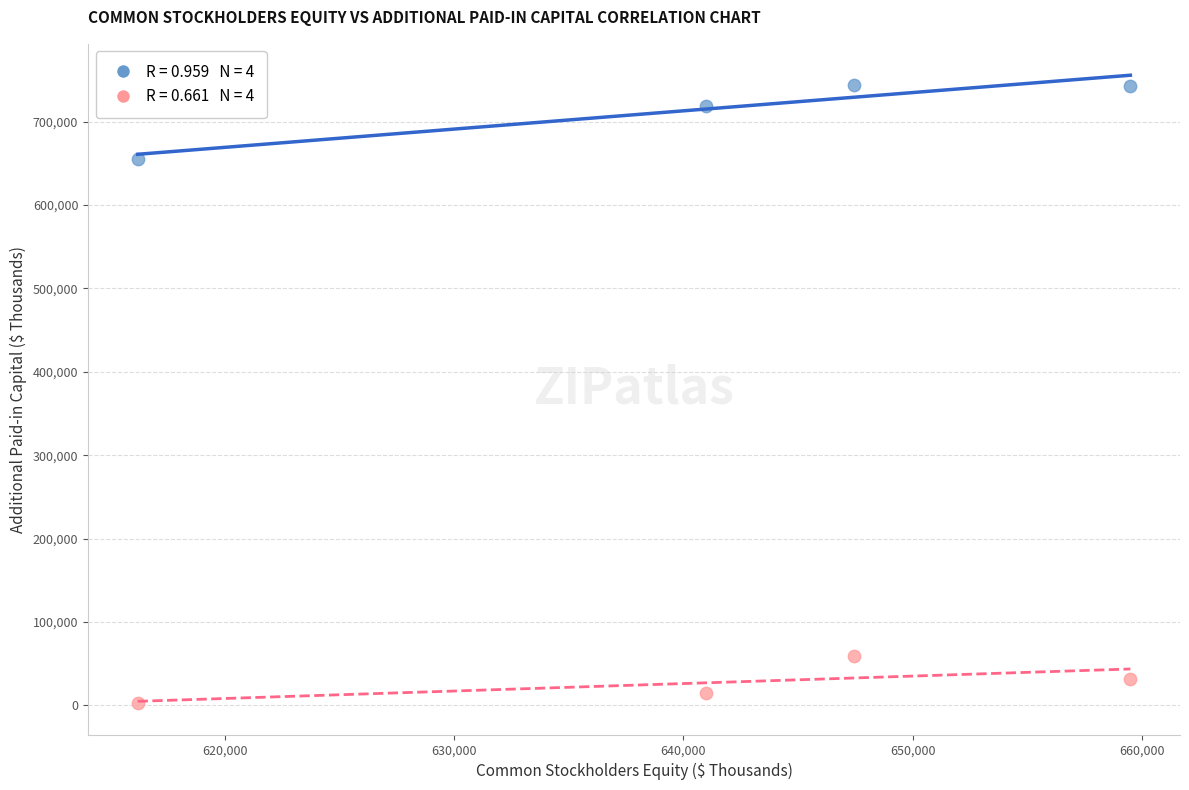

Across all series, what Y value is closest to 373203?

655143